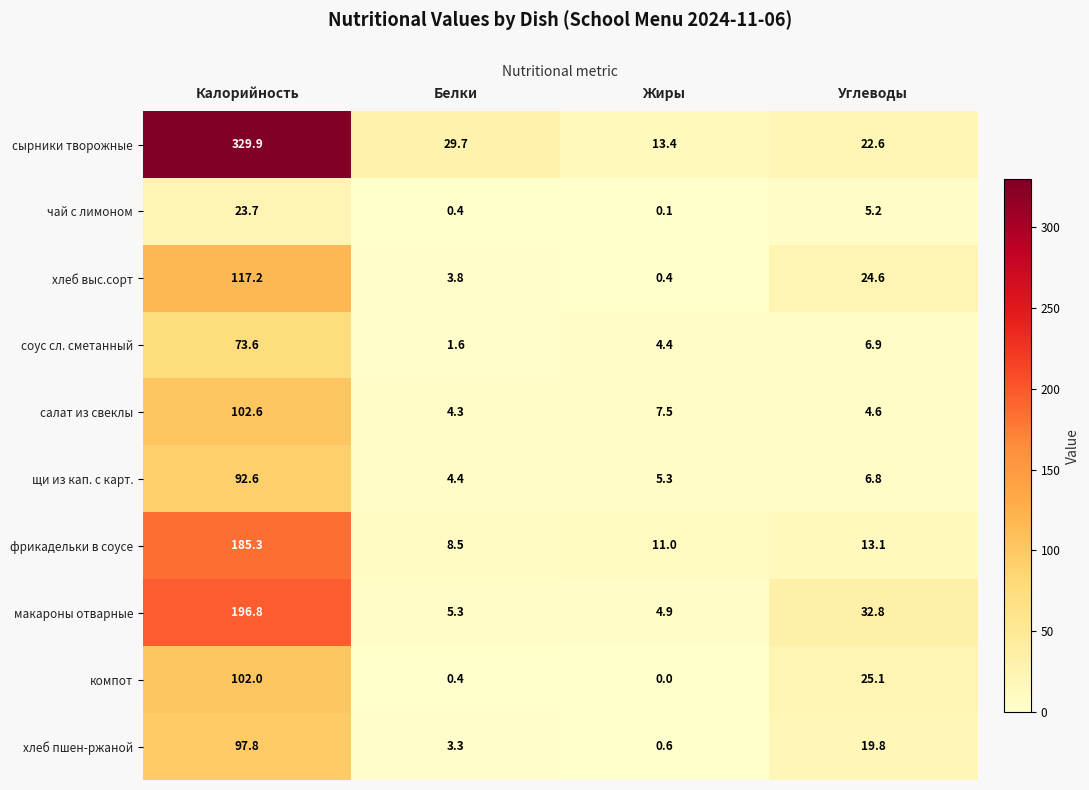

At which label does компот first exceed 25?

Калорийность